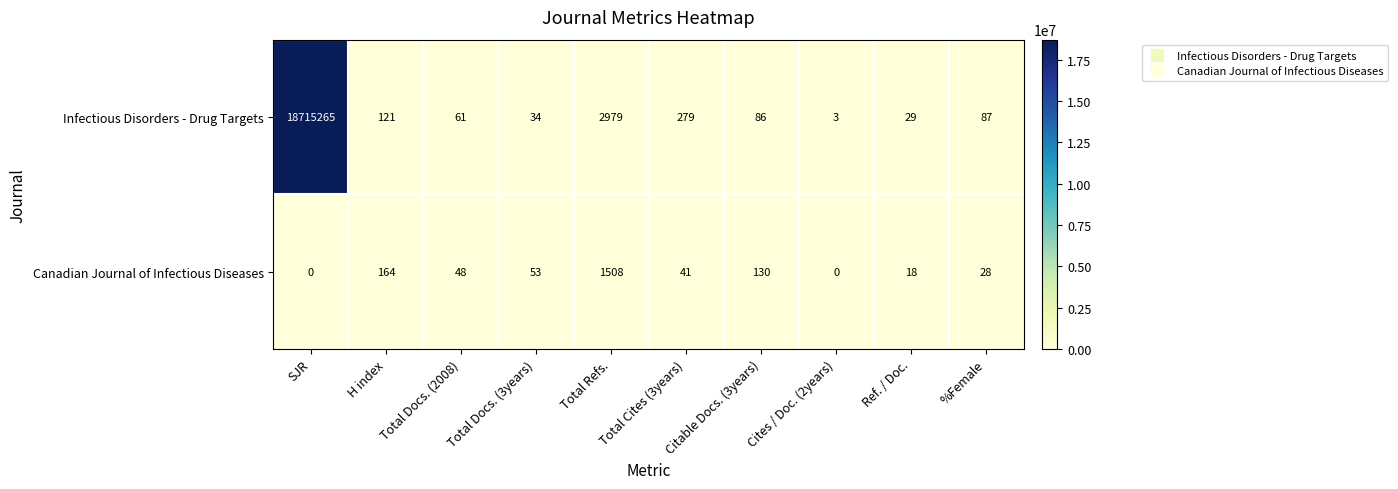

At which category is the sum across all series the highest?

SJR